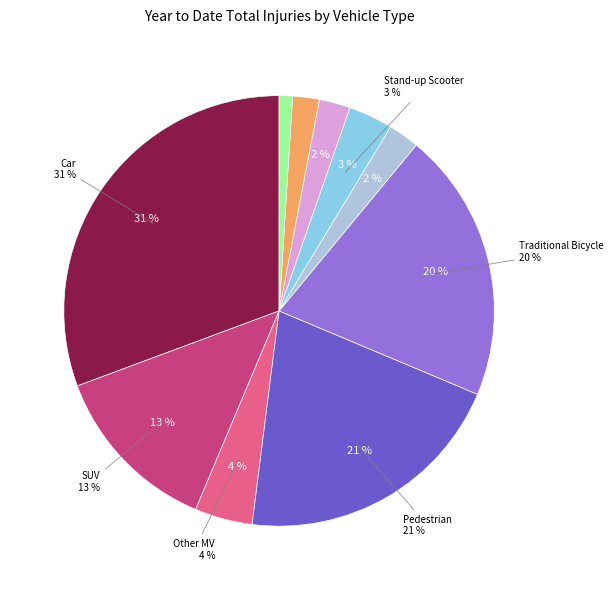

Rank the categories by value from lowest to highest.

Off Road (Dirt Bike/ATV), Motorcycle, E-bike, Moped, Stand-up Scooter, Other MV, SUV, Traditional Bicycle, Pedestrian, Car